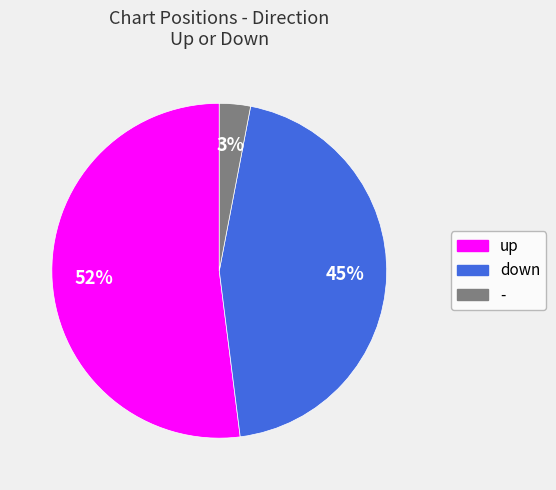

Approximately how many times larger is the value at up compared to -?

17.3